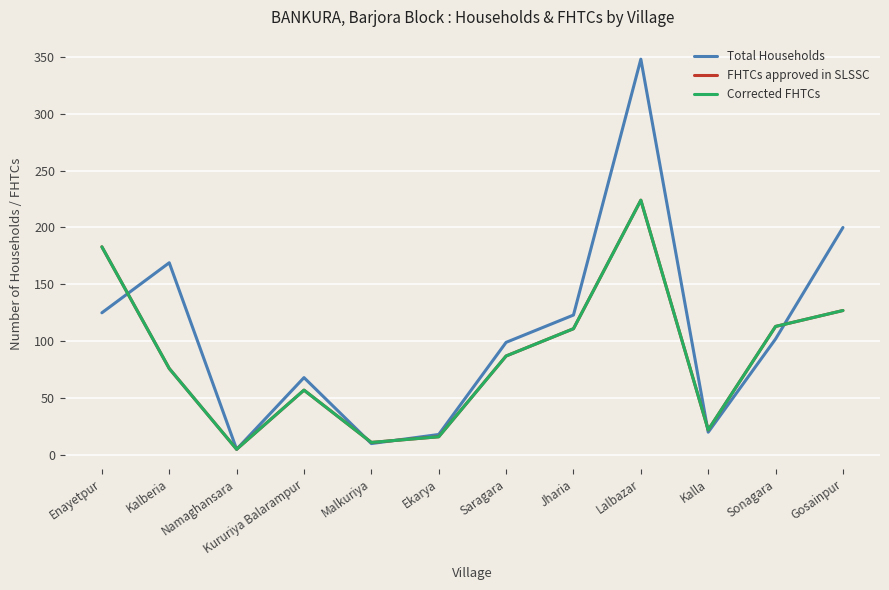

True or false: Total Households has a value of 123 at Jharia.

True